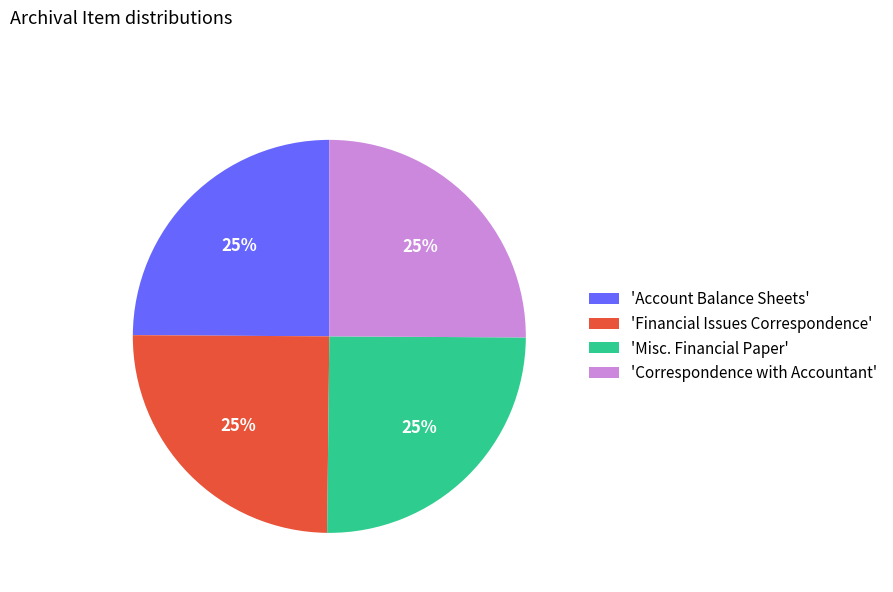

Count the number of slices in the pie.

4